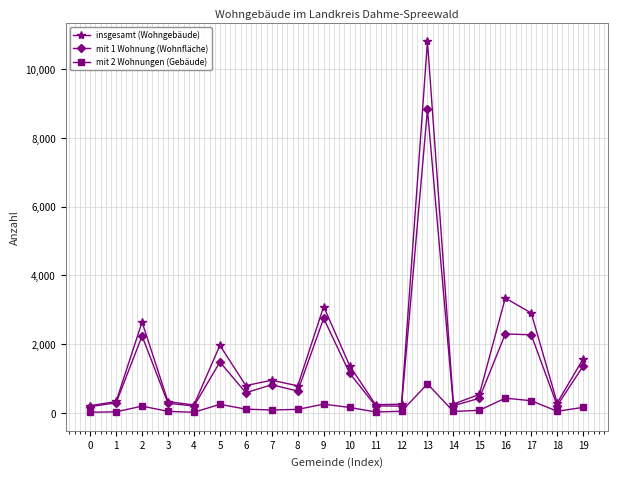

How many interior local valleys does the insgesamt (Wohngebäude) series have?

6